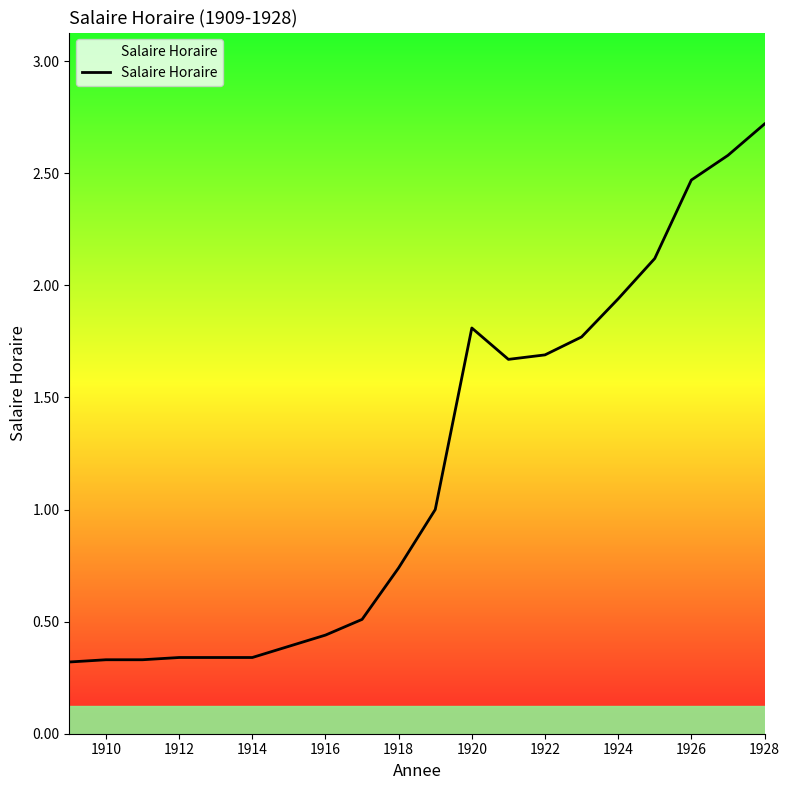

How many distinct data groups are displayed?

1